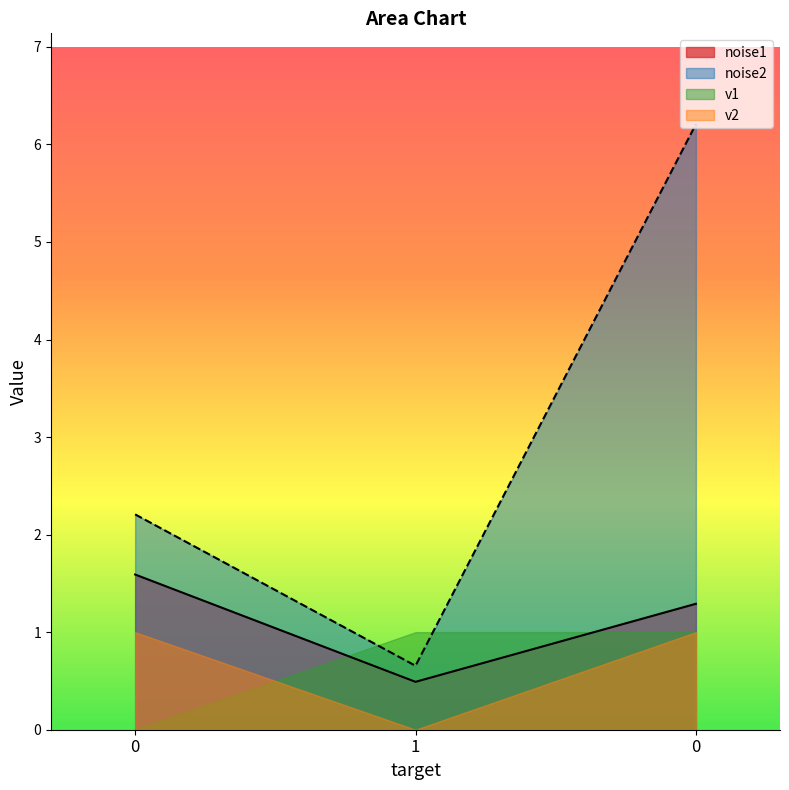

What is the difference between the highest and lowest values at 1?

1.0